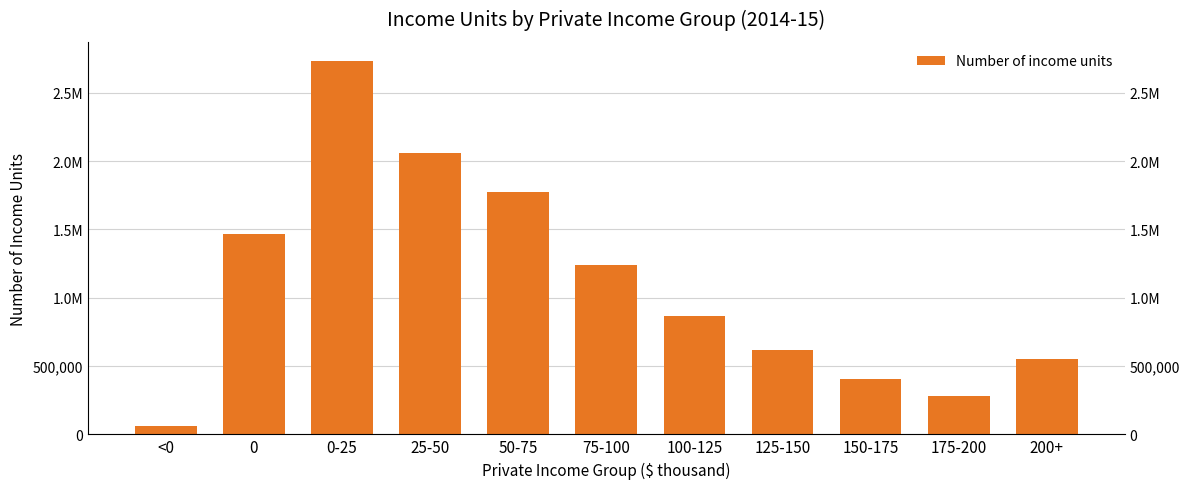

What position from the right is 150-175?

3